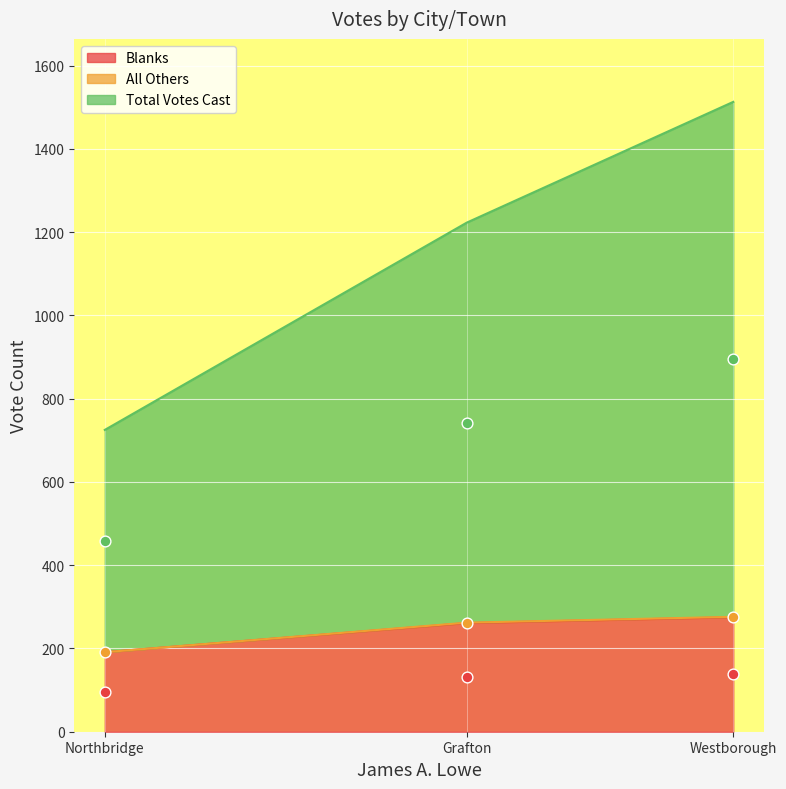

What is the total value across all series at Northbridge?

725